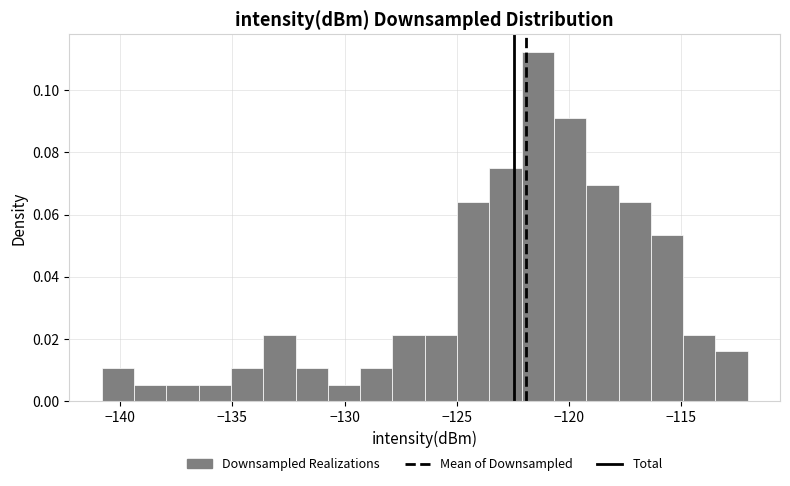

Around what value on the x-axis is the tallest bar? Give the approximate position of its centre, as read against the axis.

-121.5